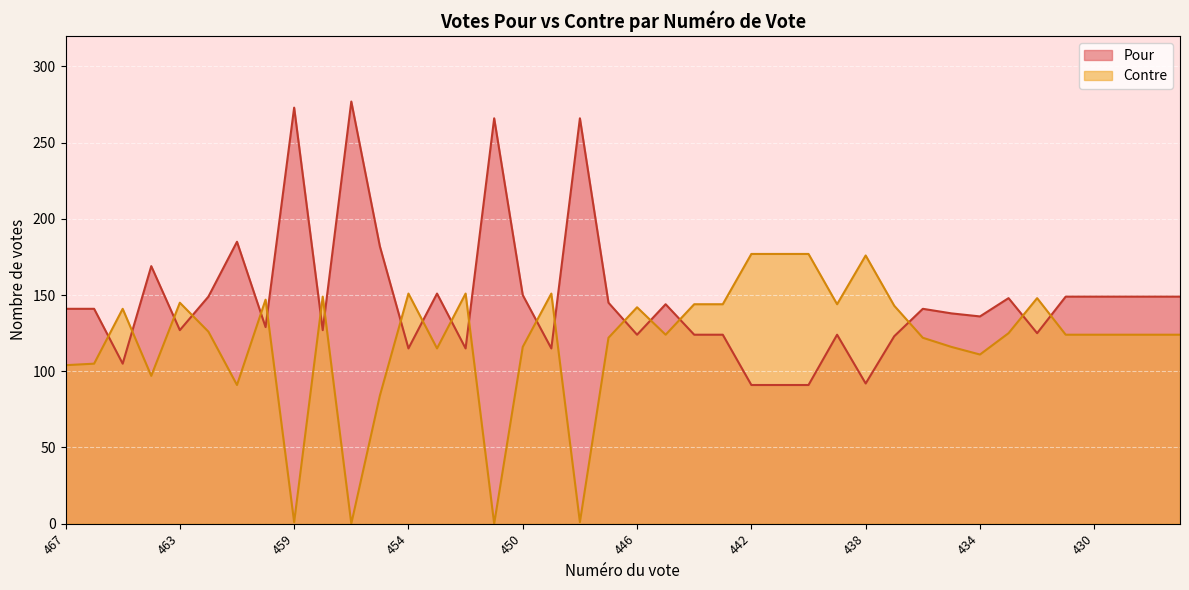

True or false: Contre has a value of 47 at 433.

False